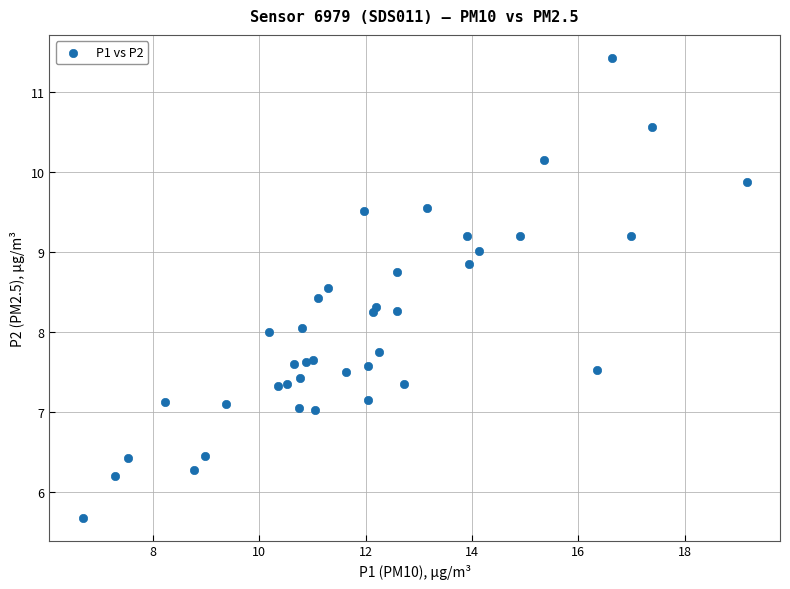

What is the range of X values (max minus min)?

12.5